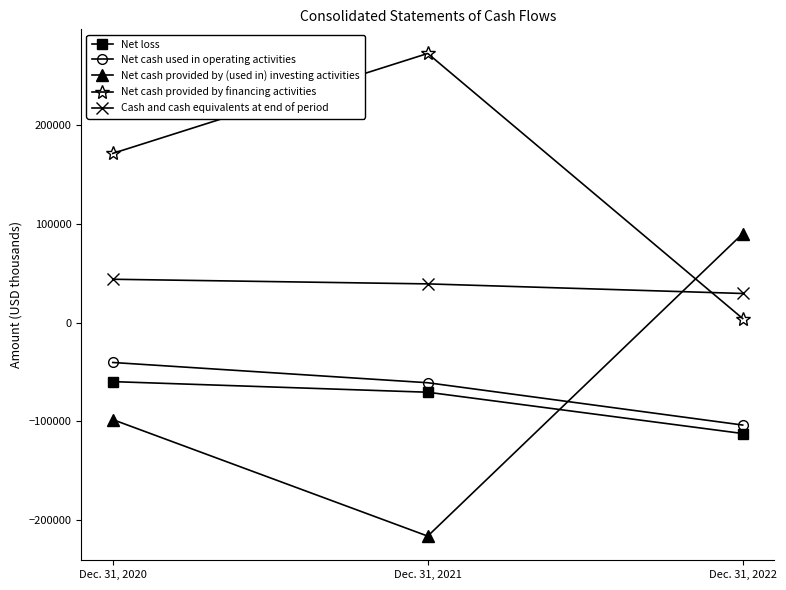

What is the sum of the Net cash provided by (used in) investing activities values at Dec. 31, 2022 and Dec. 31, 2020?

-8276